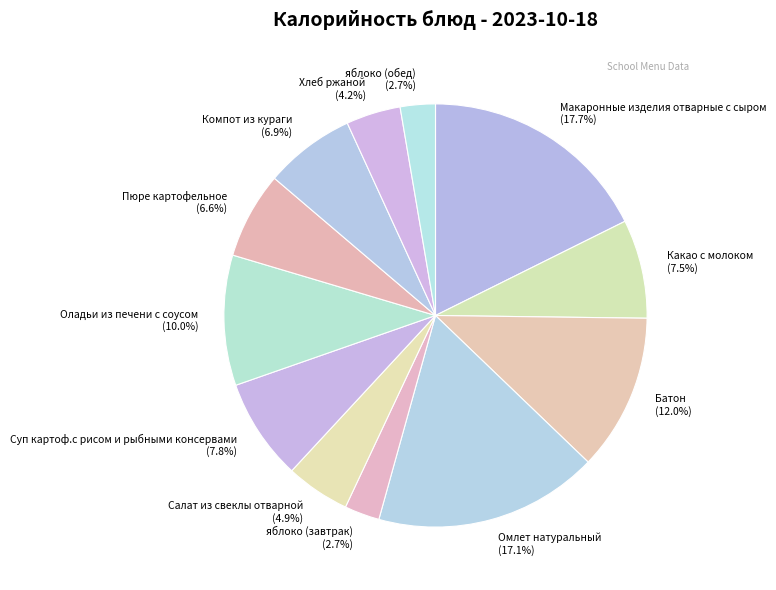

What percentage do Макаронные изделия отварные с сыром and Какао с молоком together represent?

25.2%